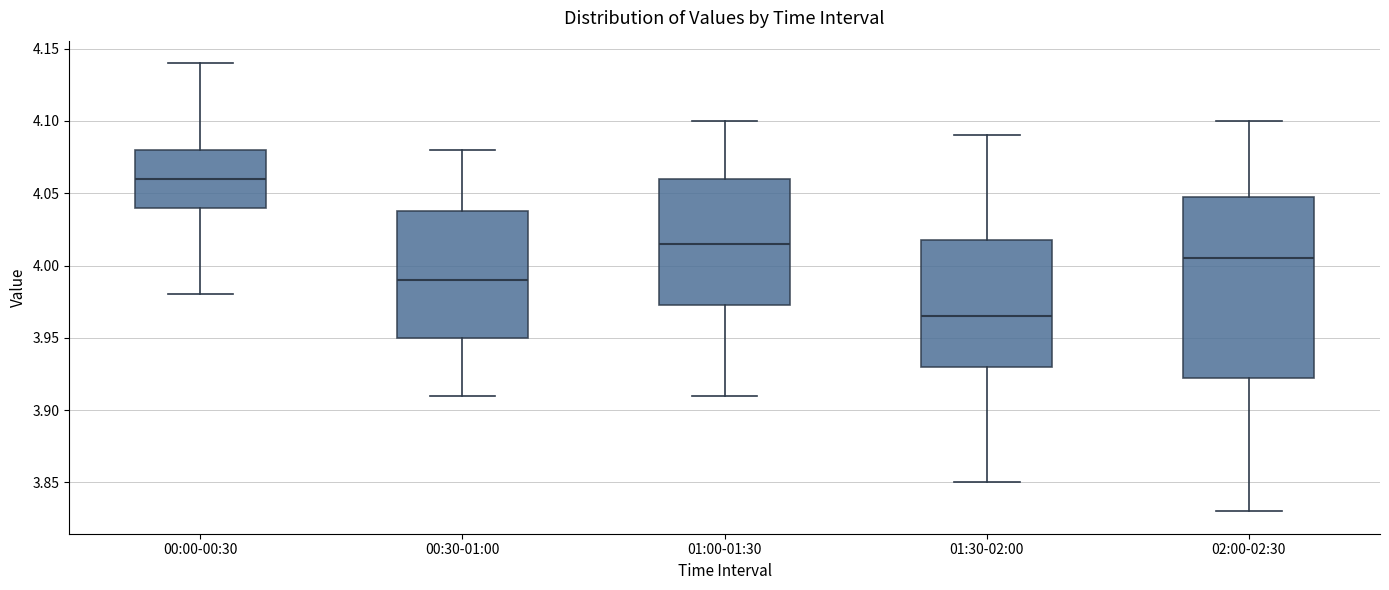

Reading left to right, read every box against the y-axis: the position of its median line, the range the box covers, and the ends of its whiskers. The values are not printed on the chart, so give them approximately, as read against the axis.

00:00-00:30: median 4.060, box 4.040 to 4.080, whiskers 3.980 to 4.140
00:30-01:00: median 3.990, box 3.950 to 4.040, whiskers 3.910 to 4.080
01:00-01:30: median 4.015, box 3.975 to 4.060, whiskers 3.910 to 4.100
01:30-02:00: median 3.965, box 3.930 to 4.020, whiskers 3.850 to 4.090
02:00-02:30: median 4.005, box 3.925 to 4.050, whiskers 3.830 to 4.100